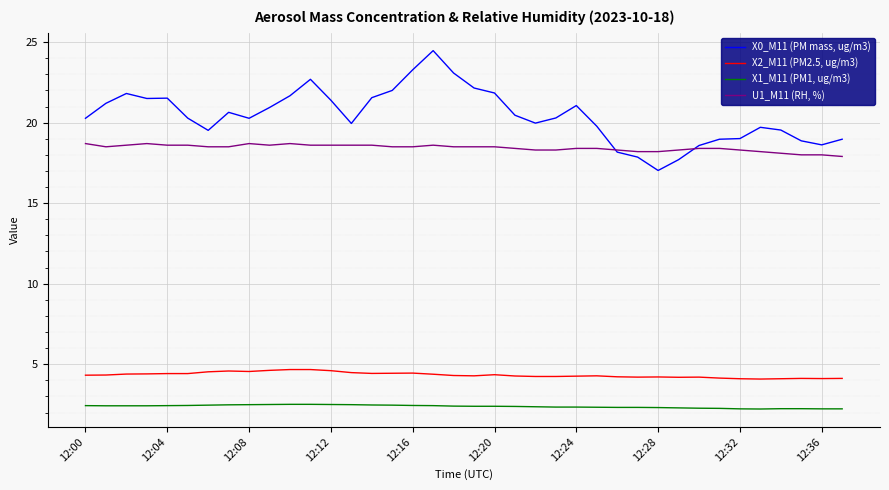

How many lines are shown in the chart?

4